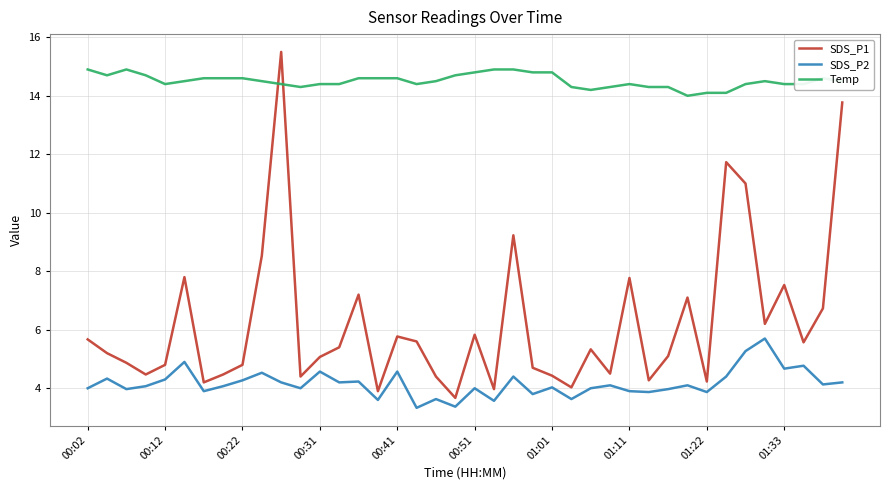

What is the greatest value displayed?

15.5